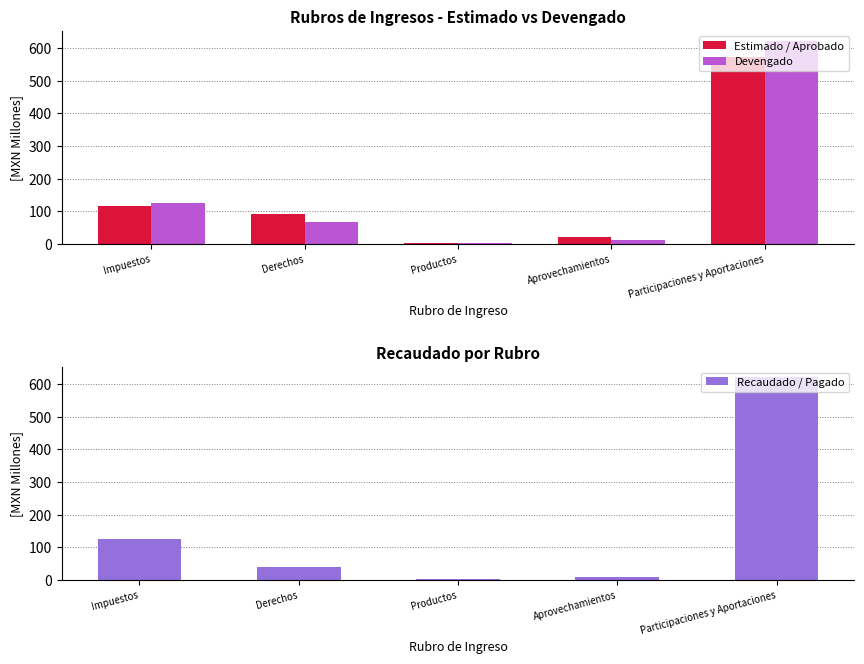

What is the difference between the second highest and minimum values in the Devengado series?

120.3